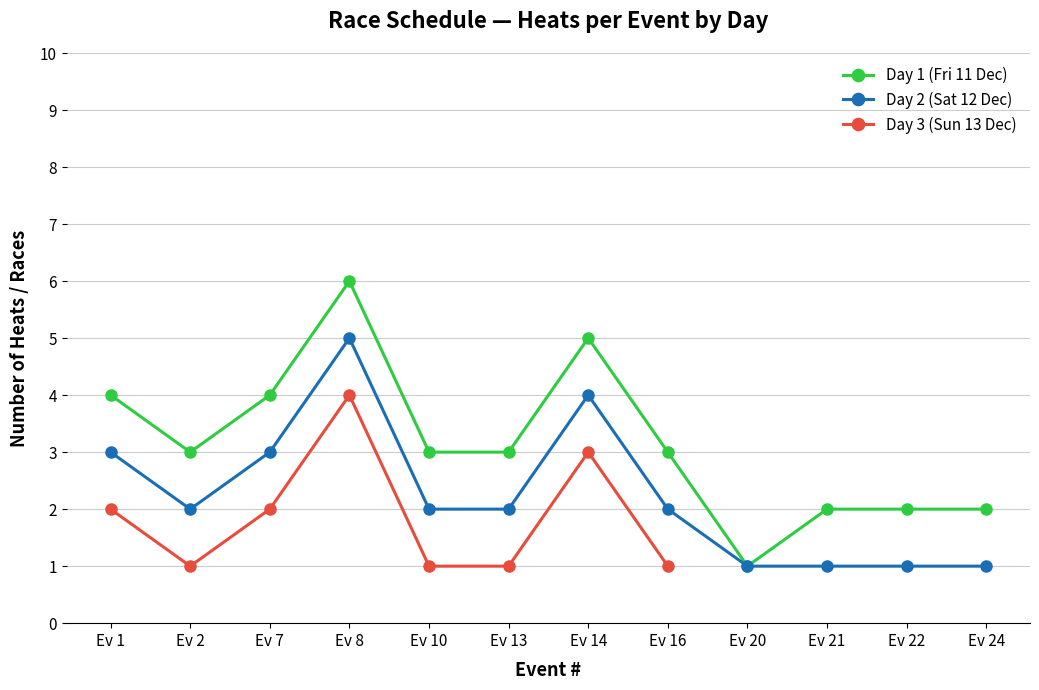

List the series in order of their overall mean, highest first.

Day 1 (Fri), Day 2 (Sat), Day 3 (Sun)